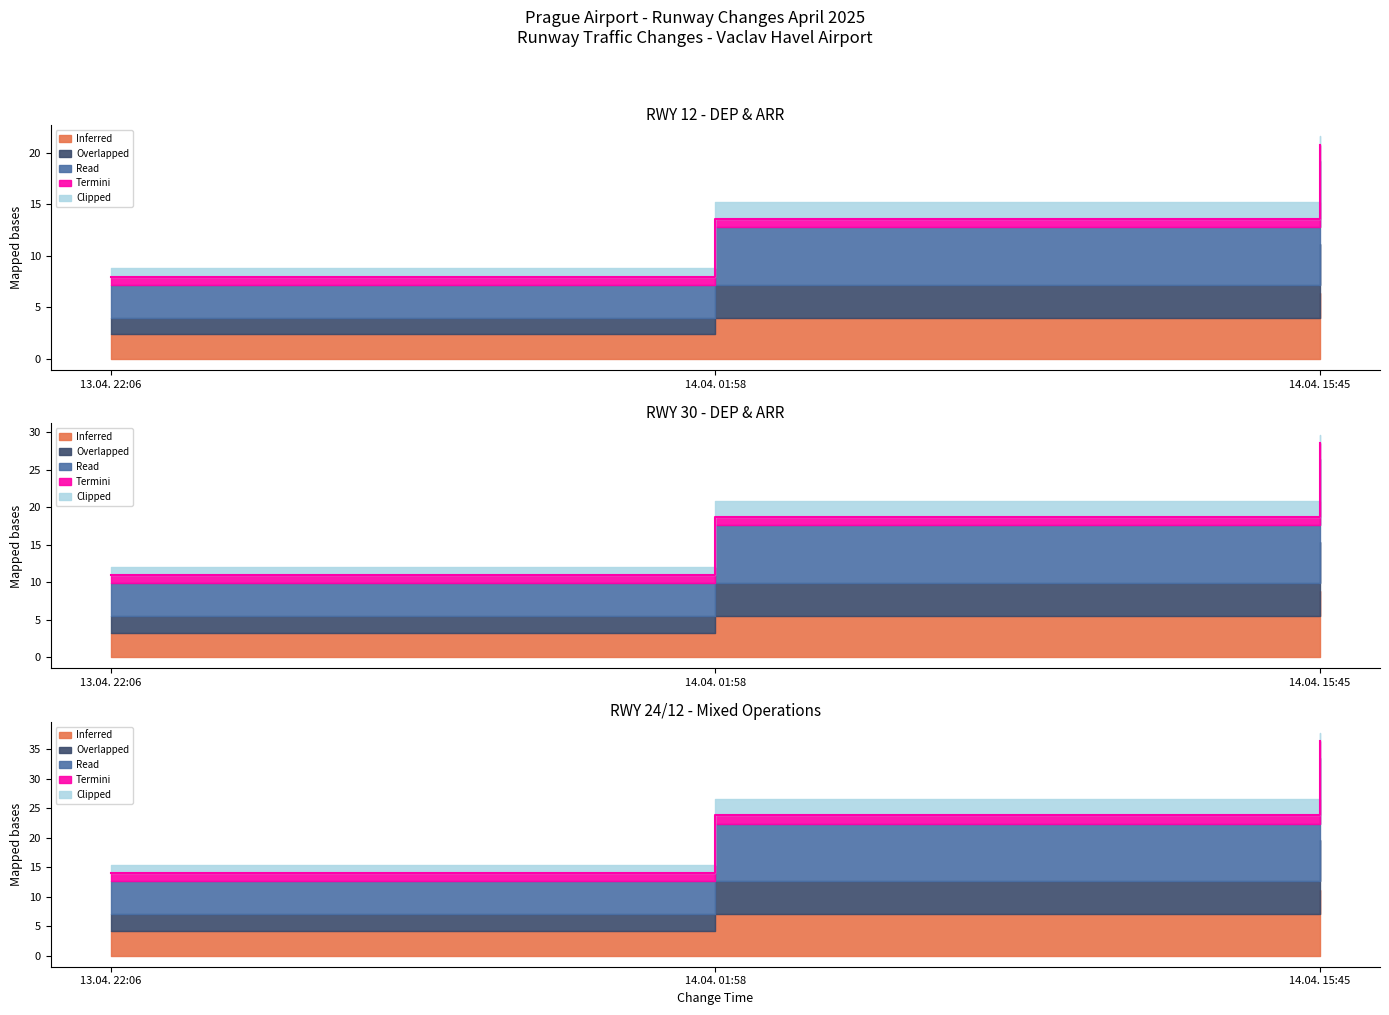

How many categories are shown in the chart?

3